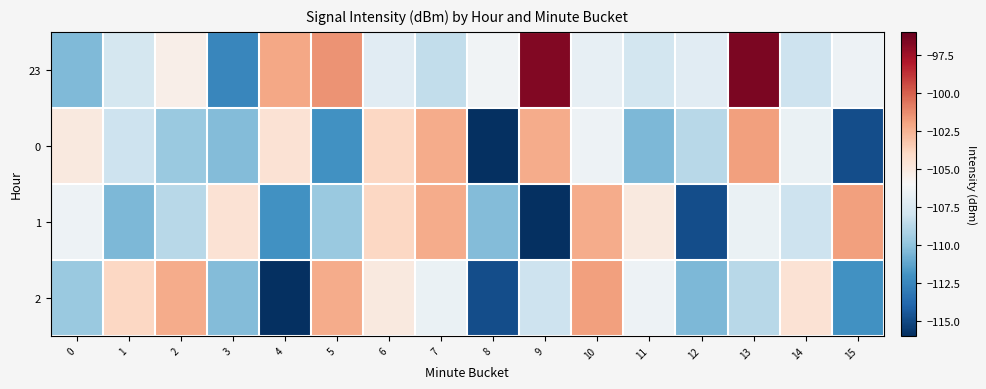

What is the total value across all series at 8?

-447.5